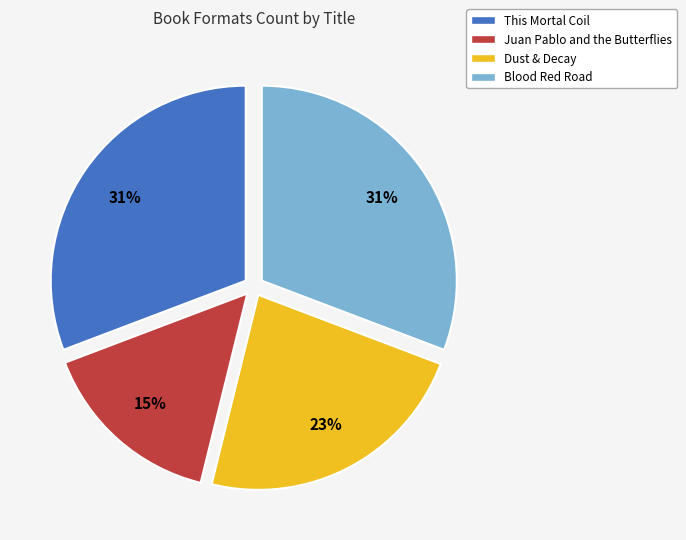

To the nearest percent, what portion does This Mortal Coil represent?

31%